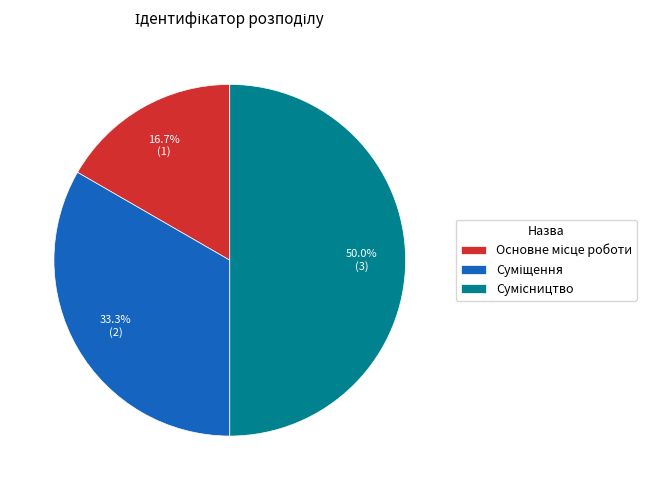

What percentage is the Суміщення slice, to the nearest percent?

33%